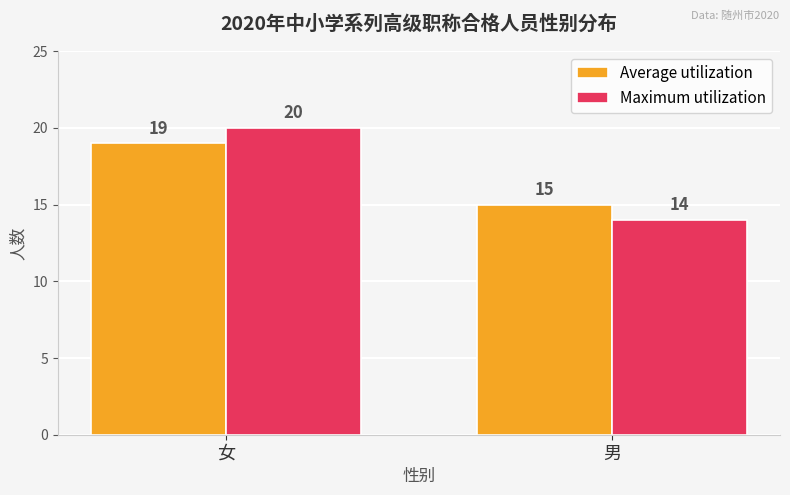

Which category has the lowest value in the Maximum utilization series?

男